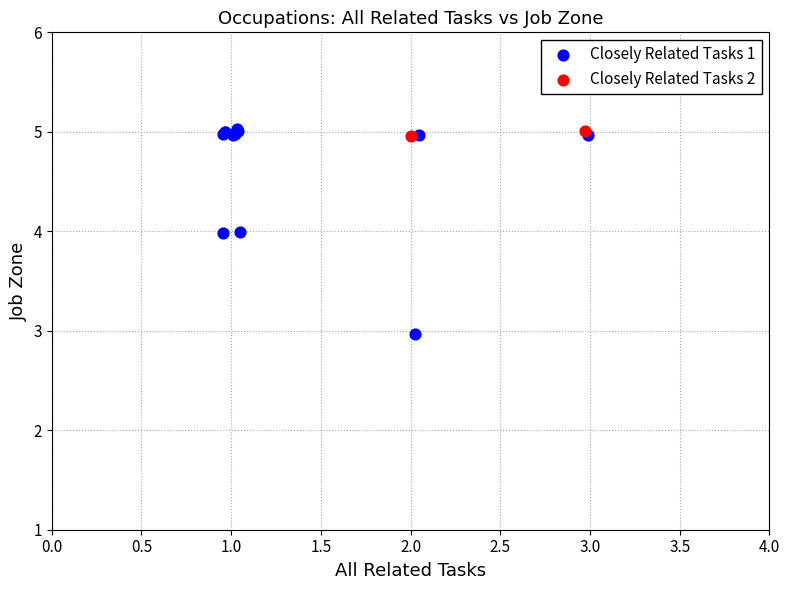

What are all the series names shown in the legend?

Closely Related Tasks 1, Closely Related Tasks 2